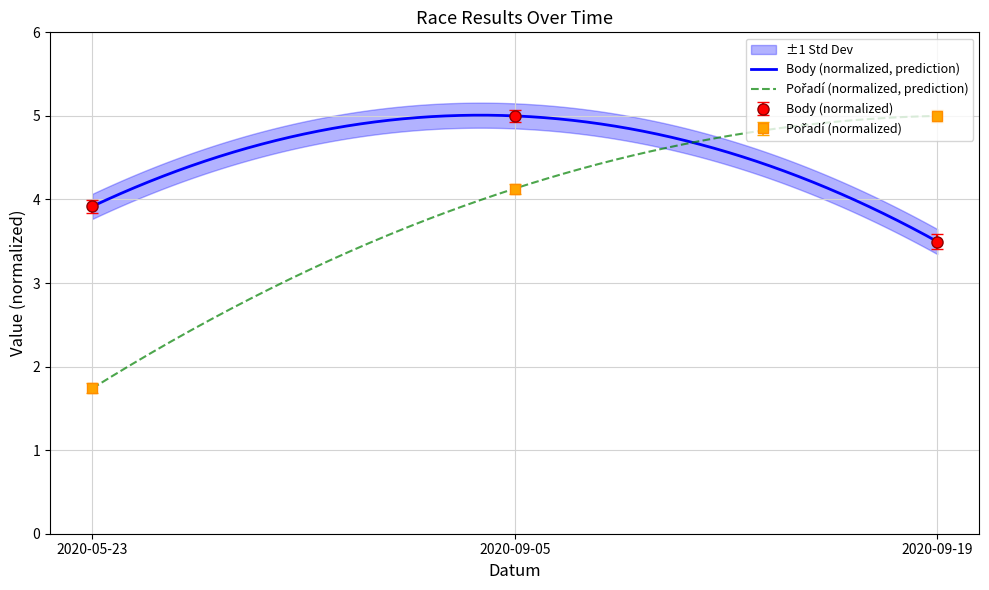

True or false: Body has a value of 0.8 at 2020-09-19.

False